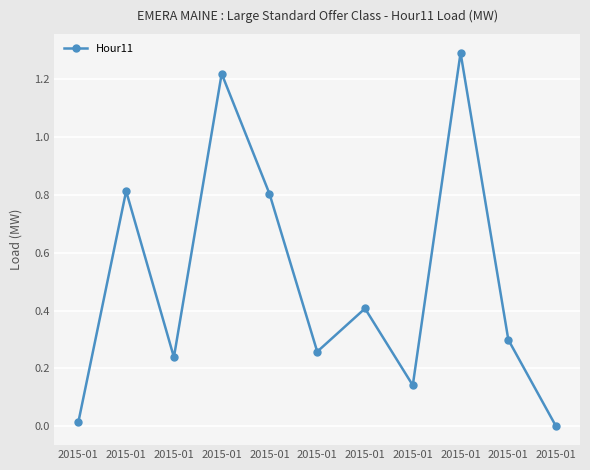

At which category does the data reach its first local peak?

2015-01